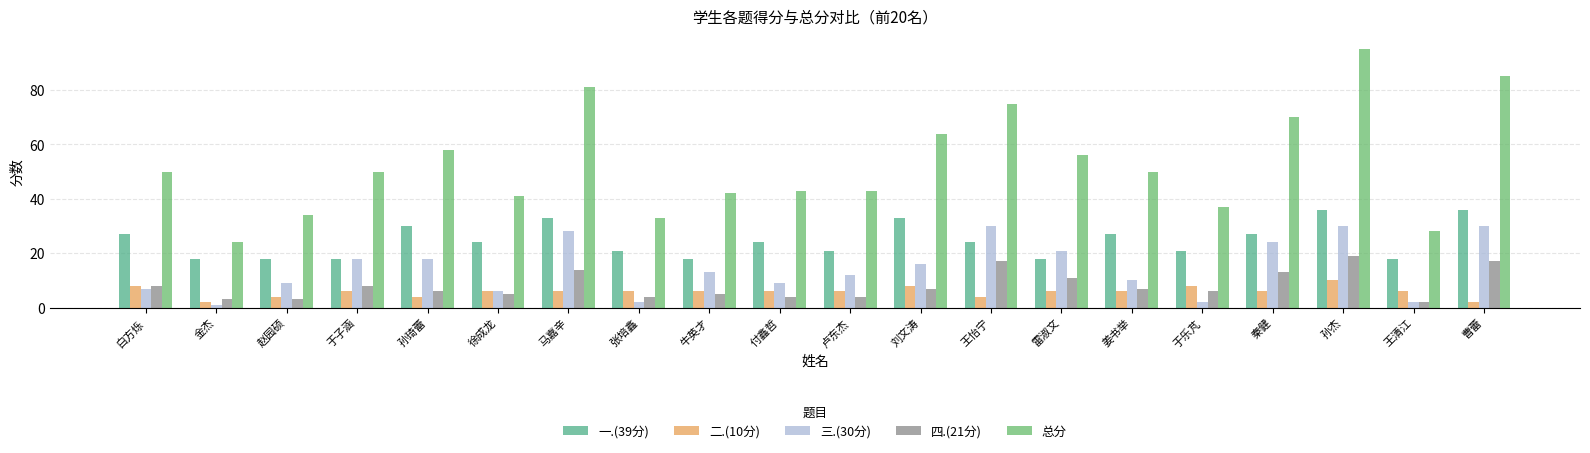

True or false: 一.(39分) has a value of 21 at 于乐芃.

True